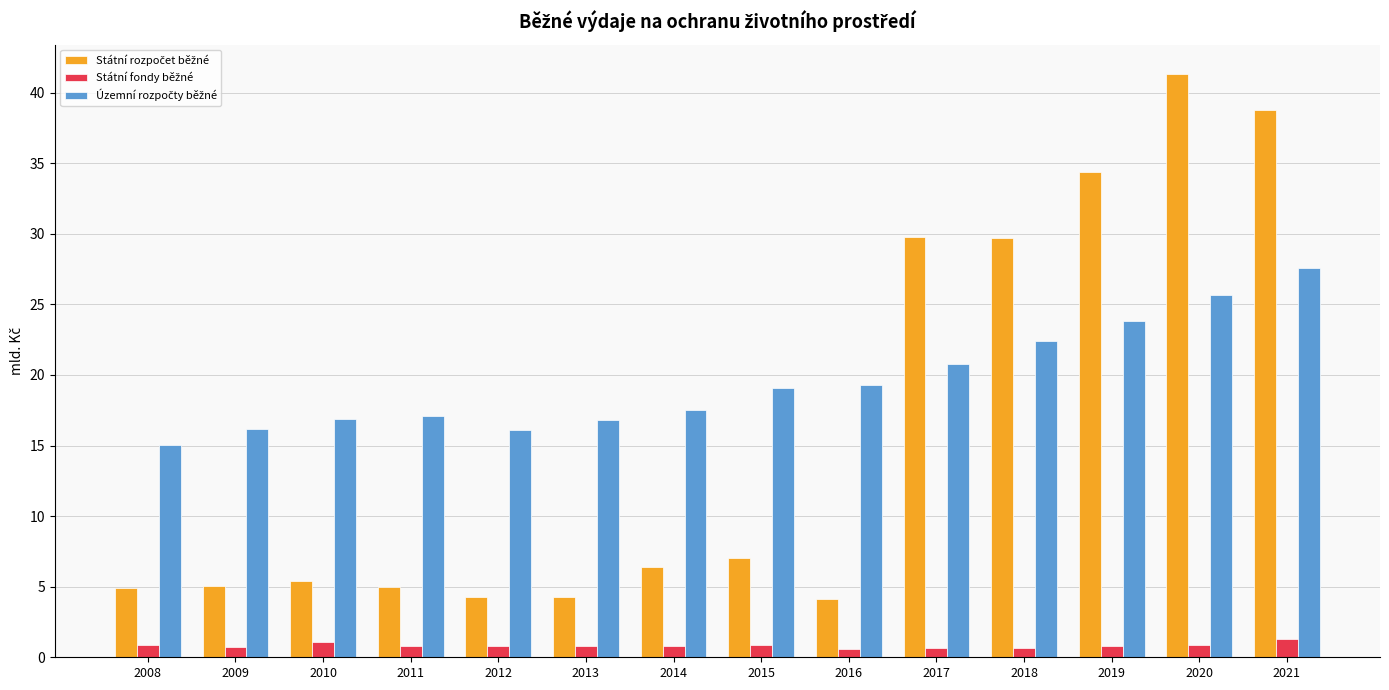

How many bars are there in each group?

3